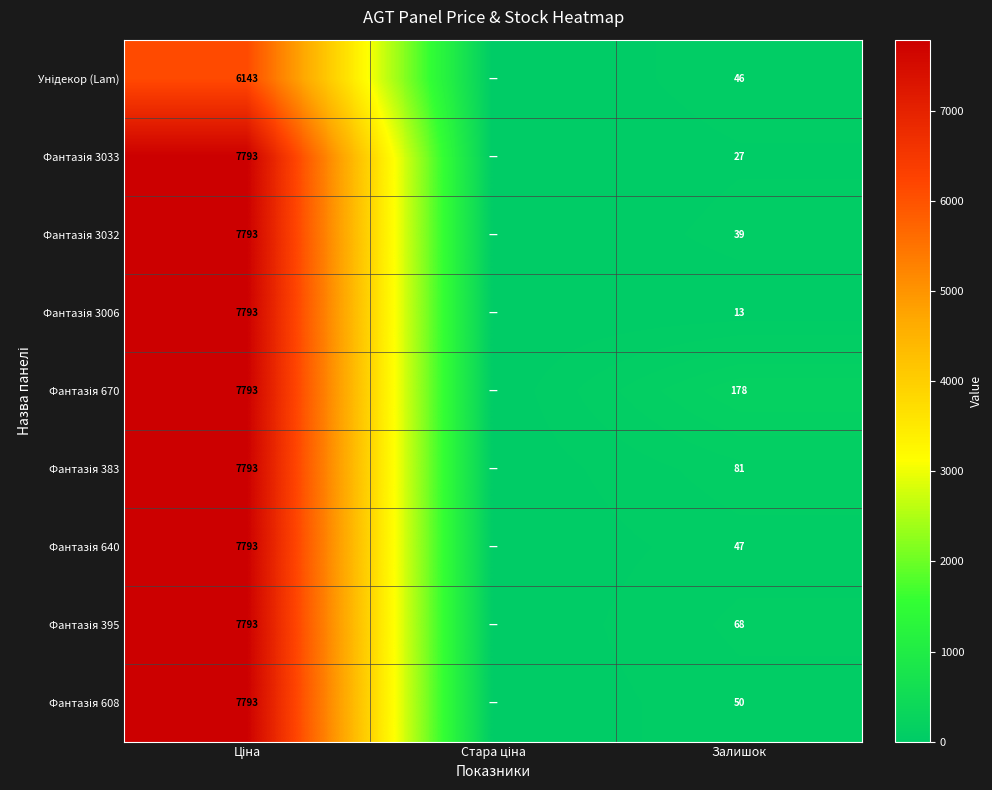

Which label corresponds to the smallest value in the chart?

Стара ціна